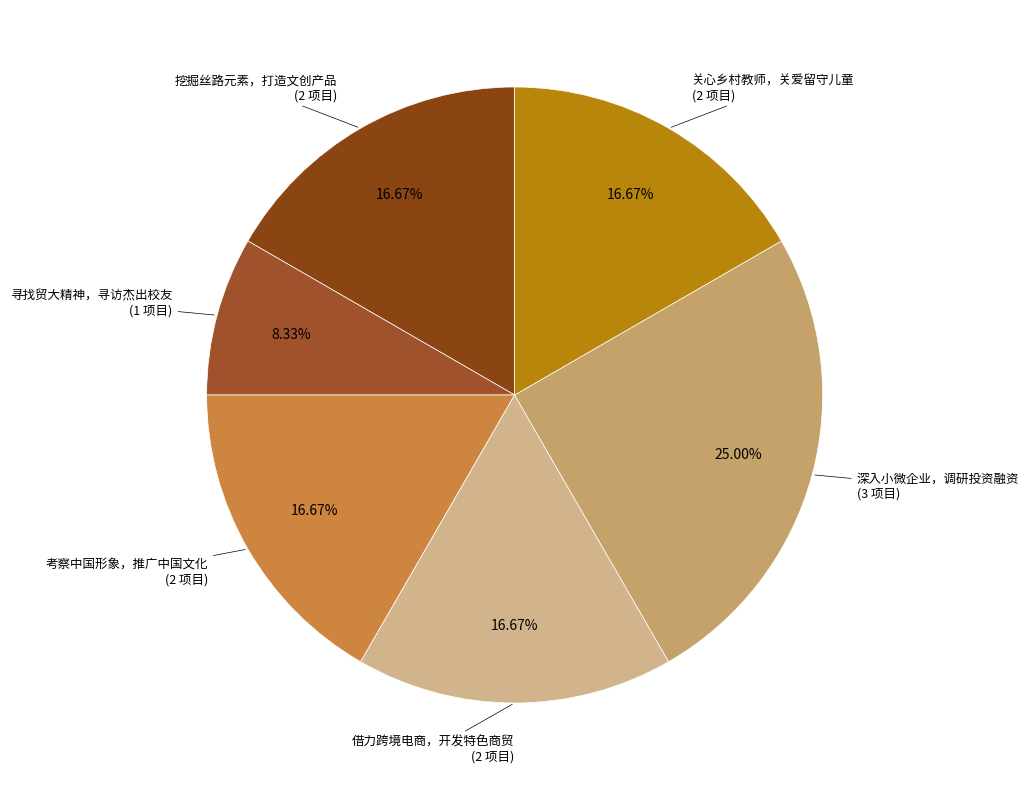

How many slices are in this pie chart?

6